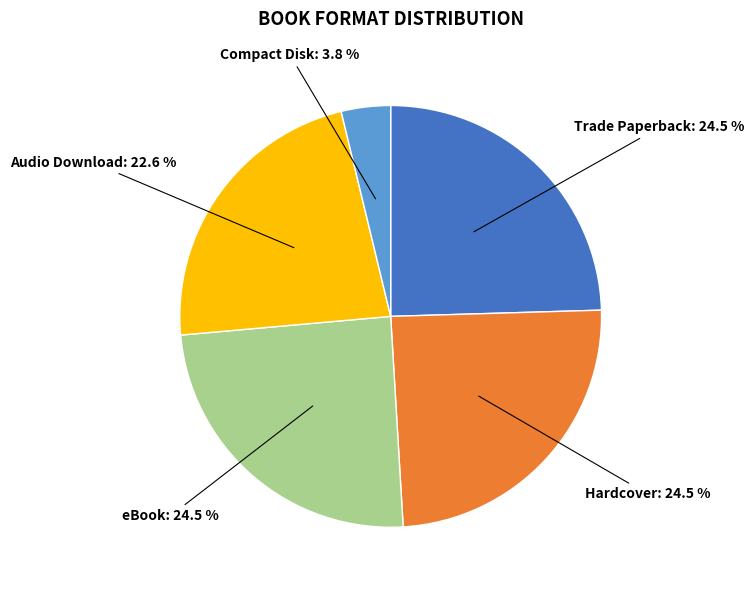

Between eBook and Compact Disk, which is larger?

eBook